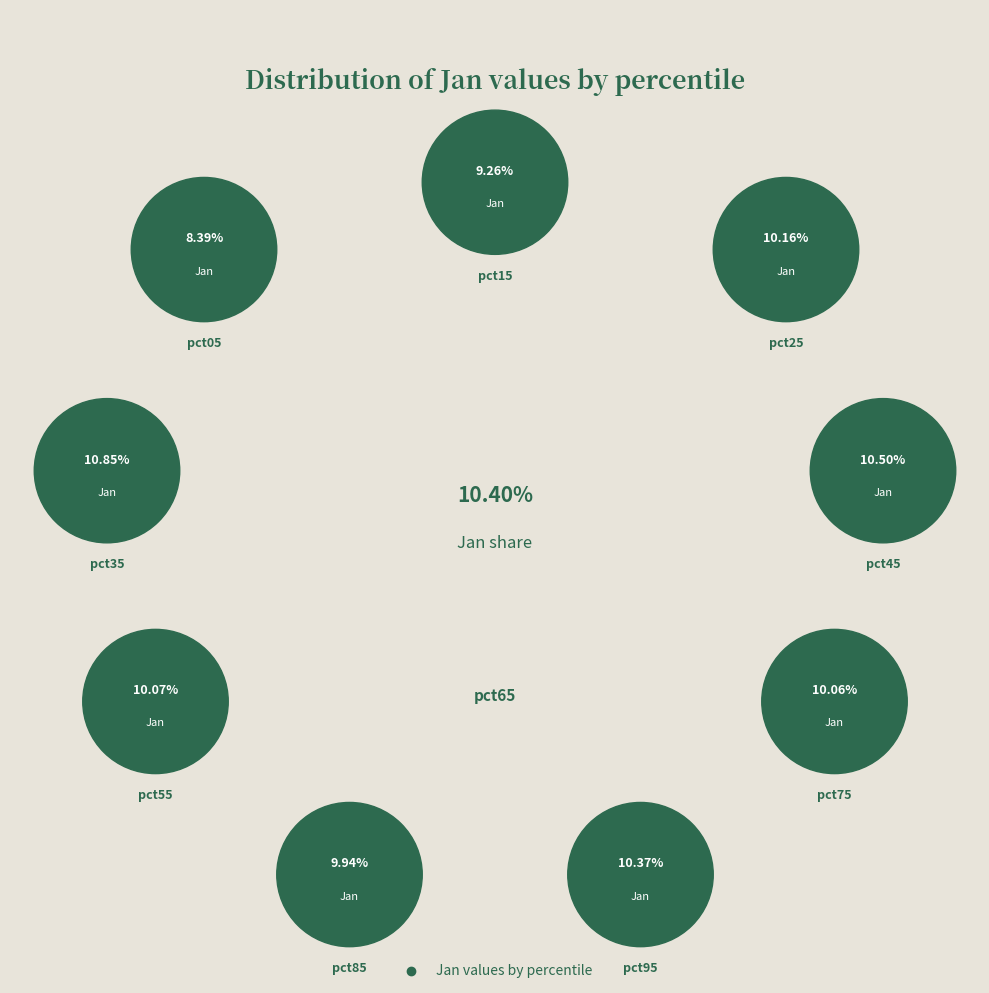

True or false: pct25 accounts for 10% of the total.

True